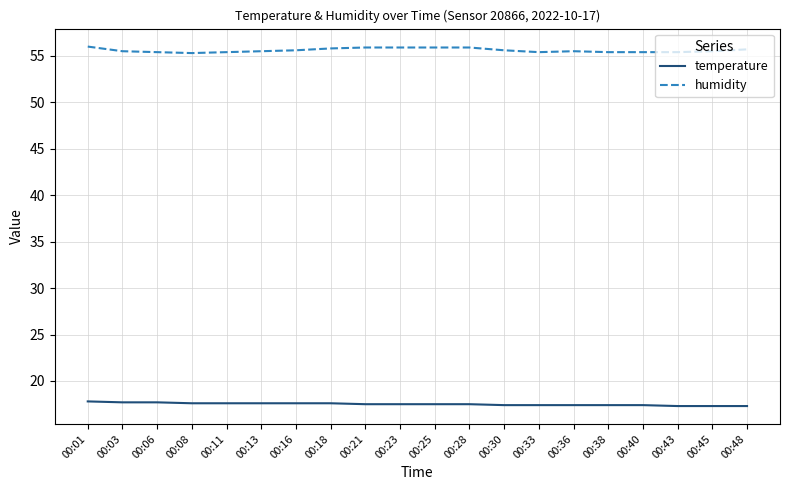

What are all the series names shown in the legend?

temperature, humidity